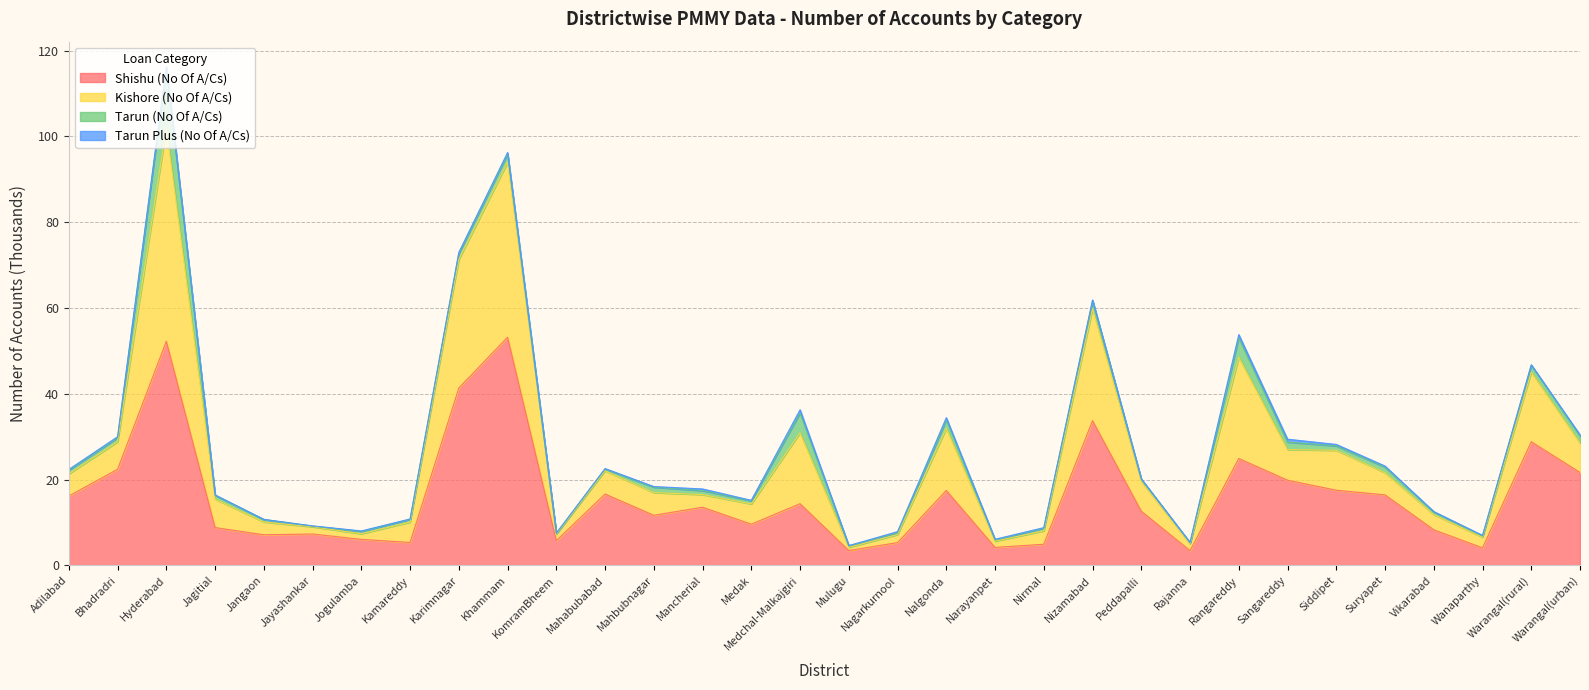

Does the chart display data point markers on the line(s)?

No